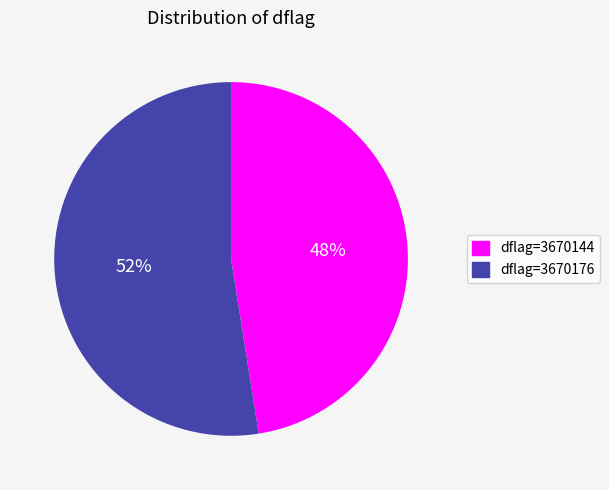

Is there a majority slice in this chart?

Yes